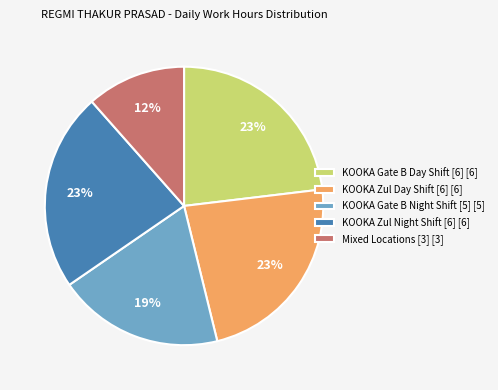

To the nearest percent, what is the average slice percentage?

20%